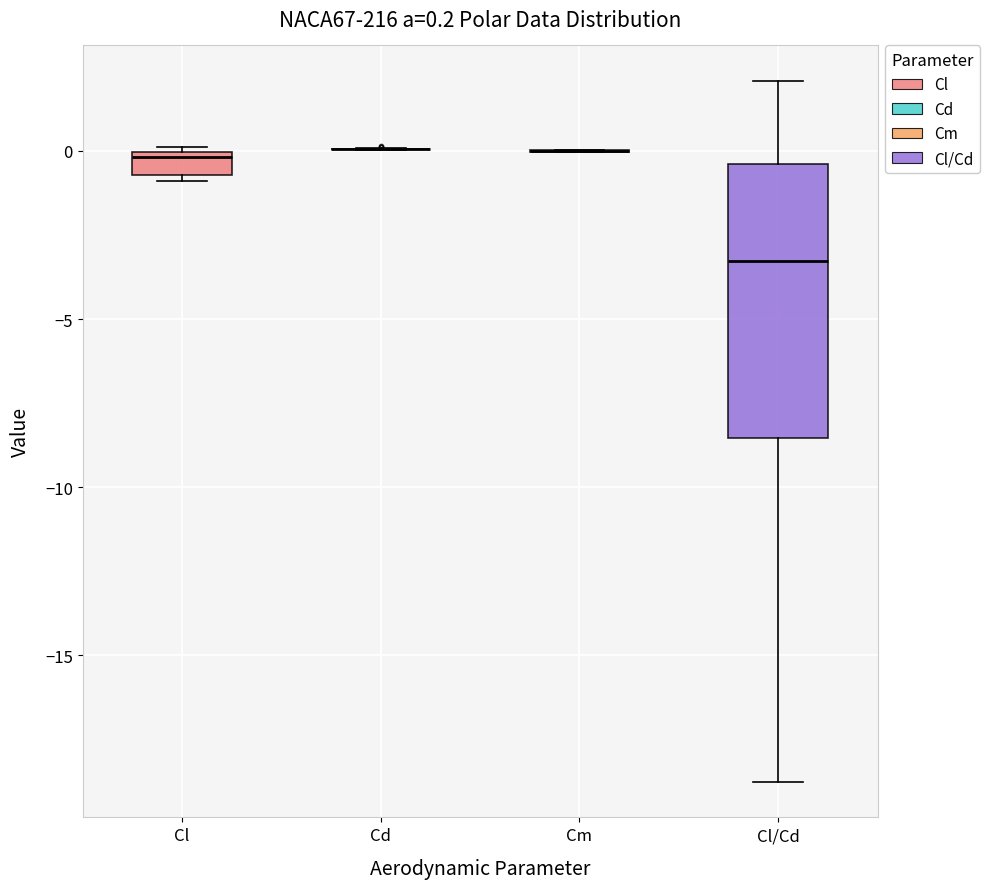

Comparing the boxes themselves (not the whiskers), which one is the tallest?

Cl/Cd